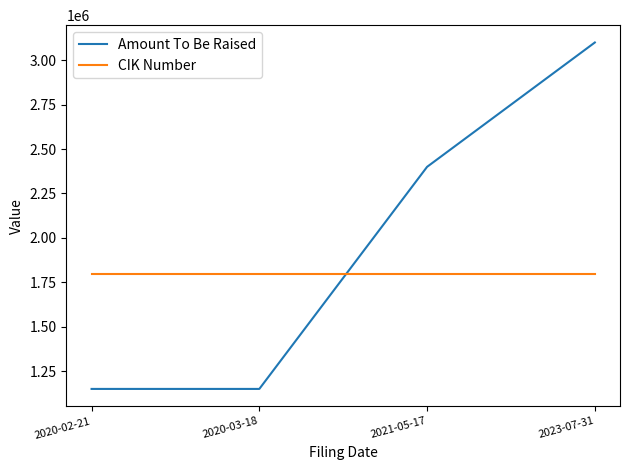

What is the greatest value displayed?

3100000